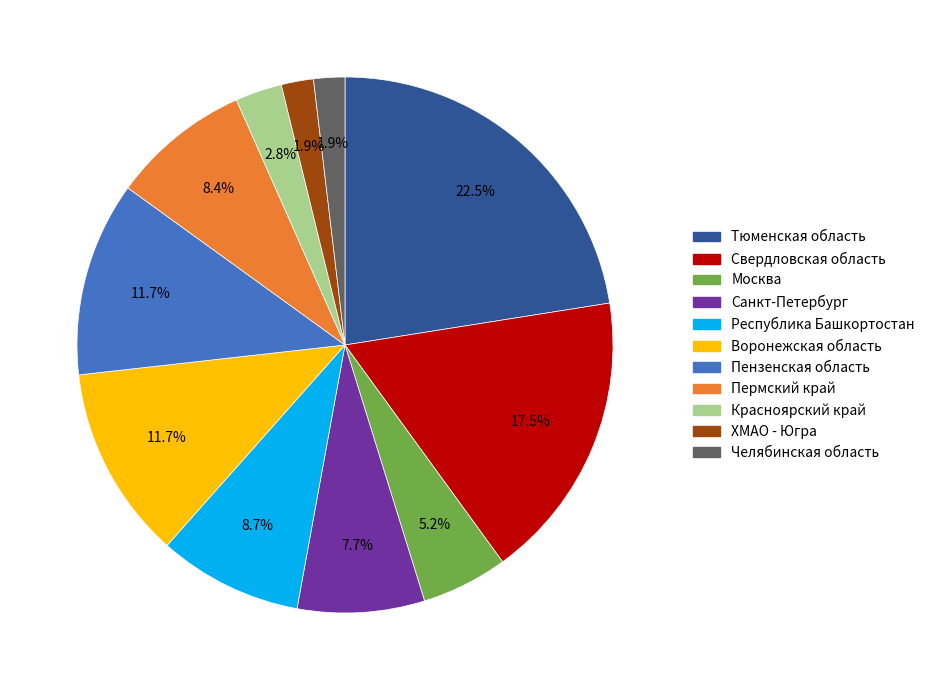

The Челябинская область slice represents 2% of the pie. True or false?

True